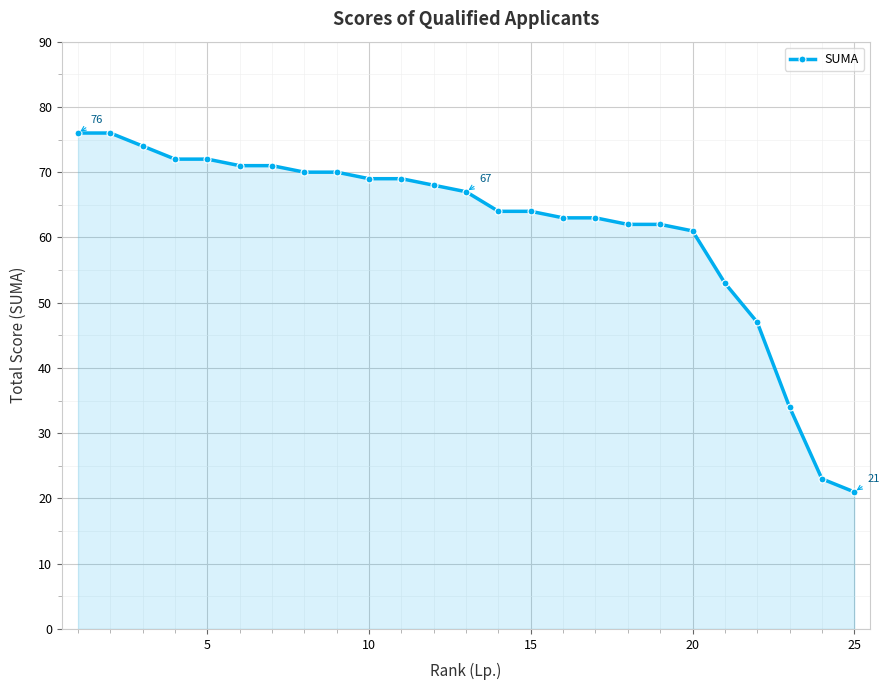

What is the value of the 13th point from the left?

67